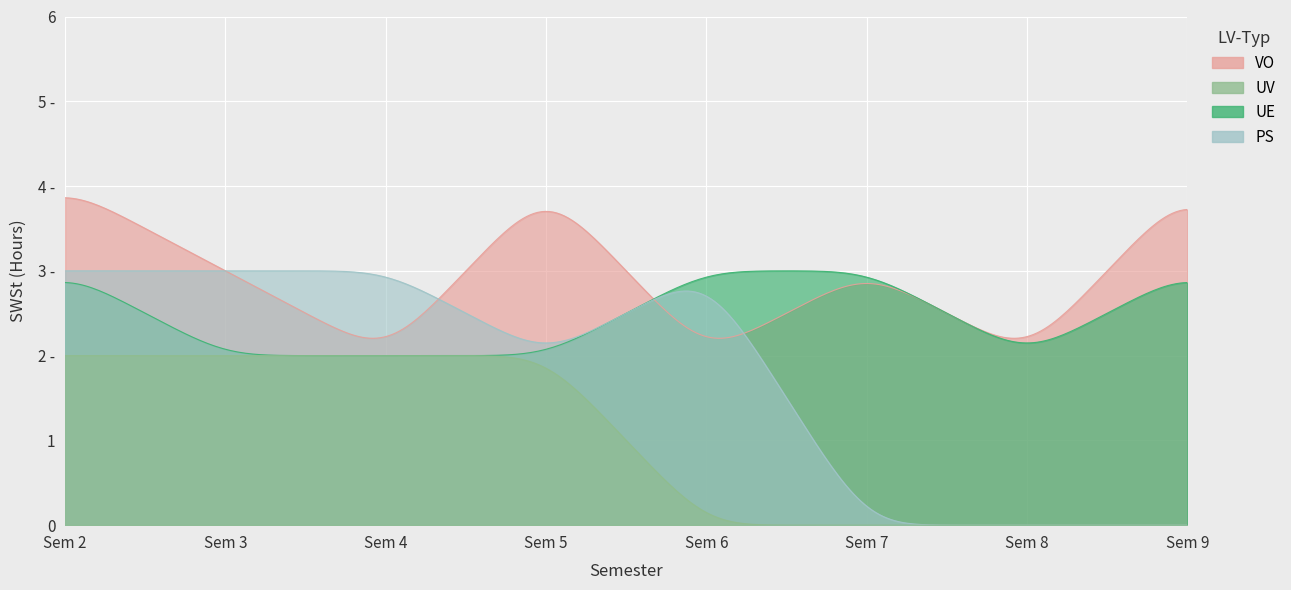

True or false: UV has more than 0 points higher than both neighbors.

False